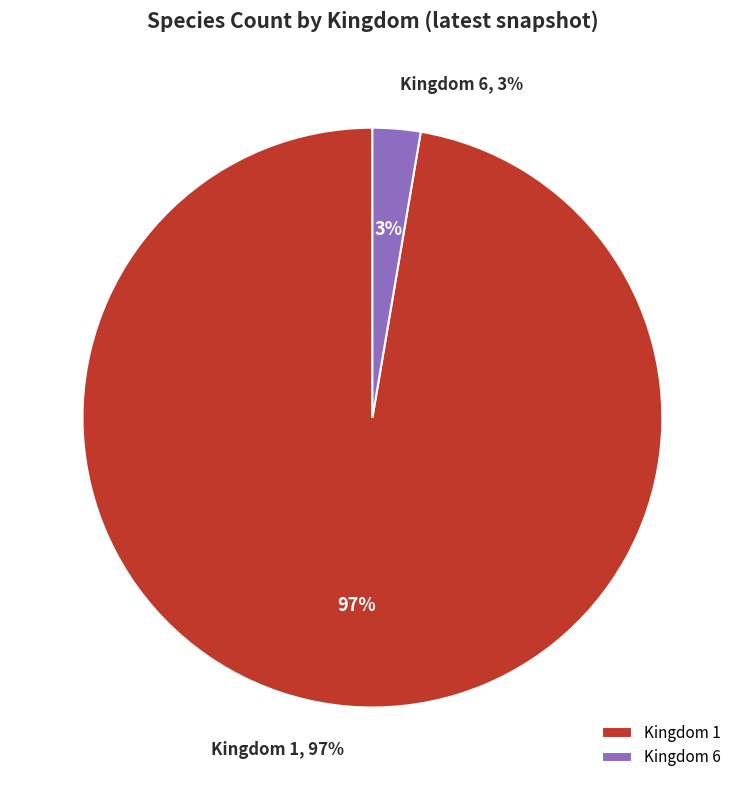

Is there a majority slice in this chart?

Yes